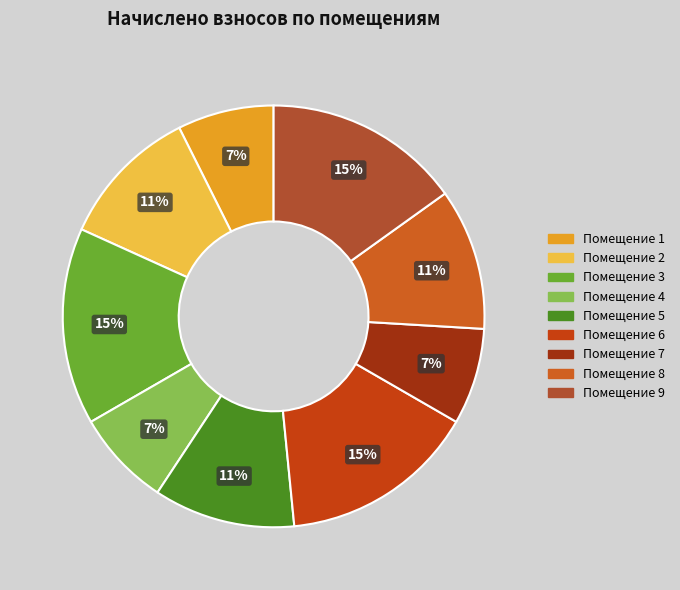

Which category has the smallest portion of the pie?

1